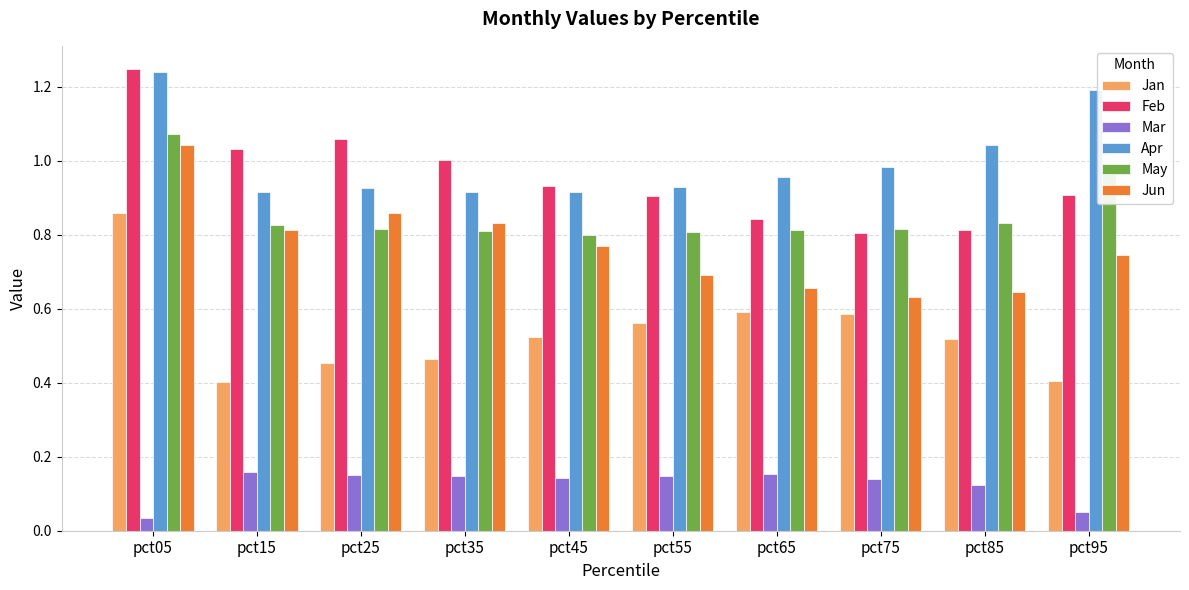

What is the sum of the Feb values at pct25 and pct15?

2.1